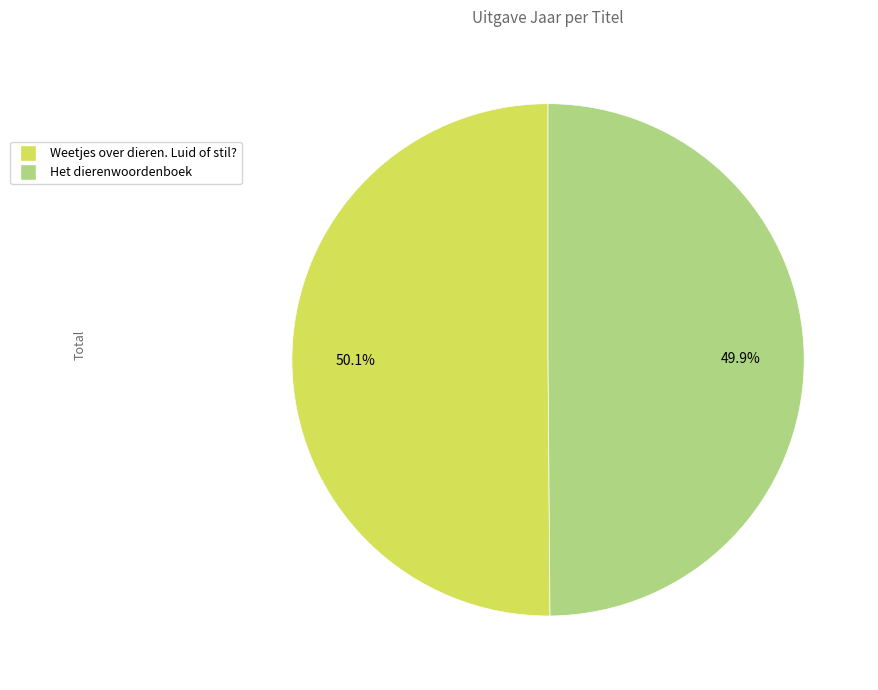

The Het dierenwoordenboek slice represents 50% of the pie. True or false?

True